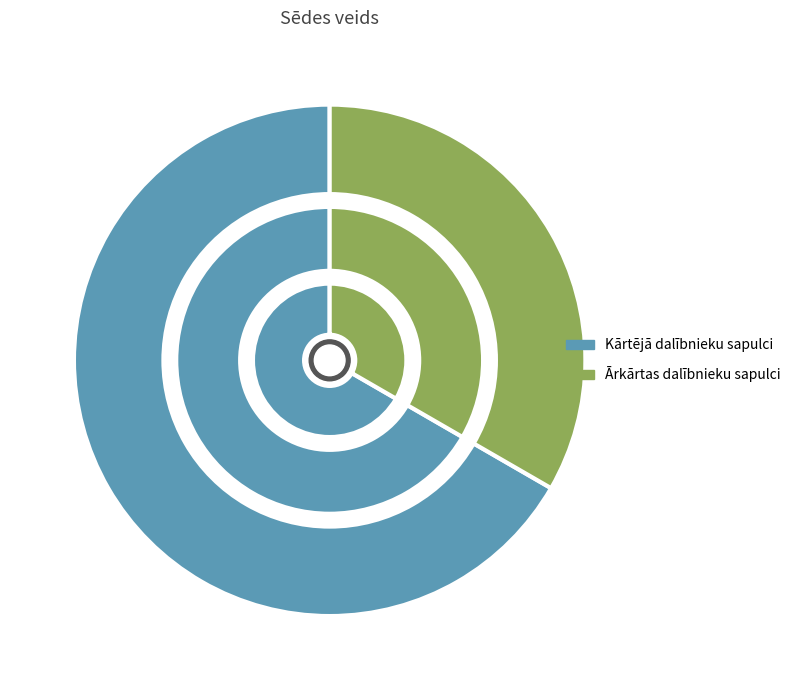

Is there any slice that represents more than half of the pie?

Yes